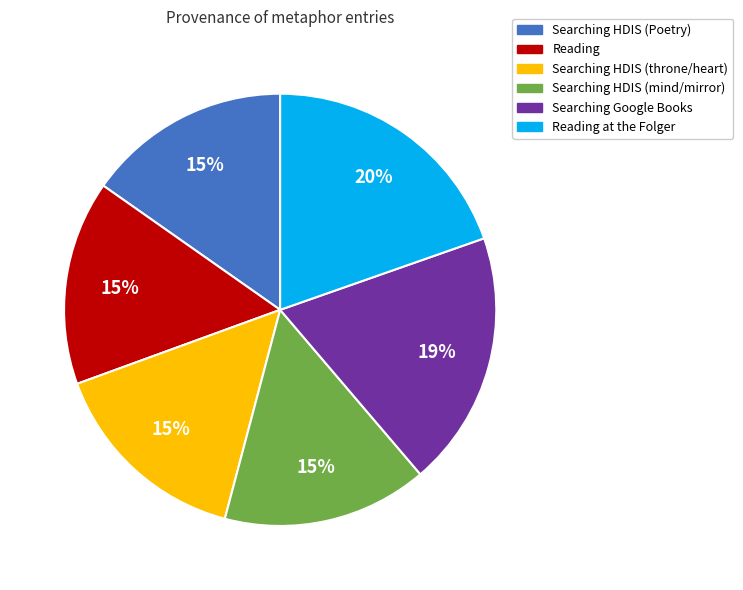

To the nearest percent, what is the average slice percentage?

17%